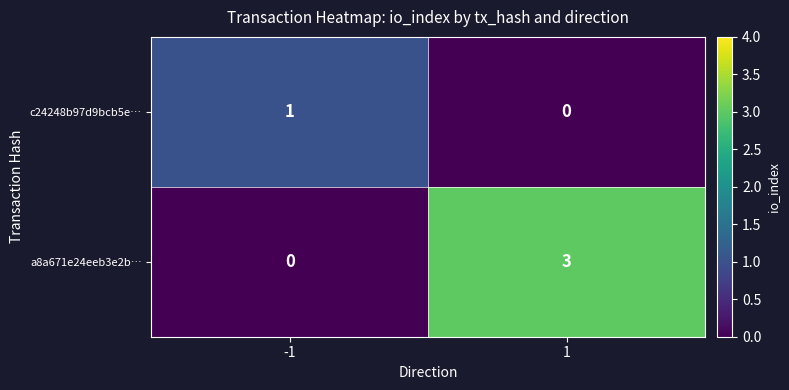

At -1, list the series in order from smallest to largest.

a8a671e24eeb3e2b…, c24248b97d9bcb5e…